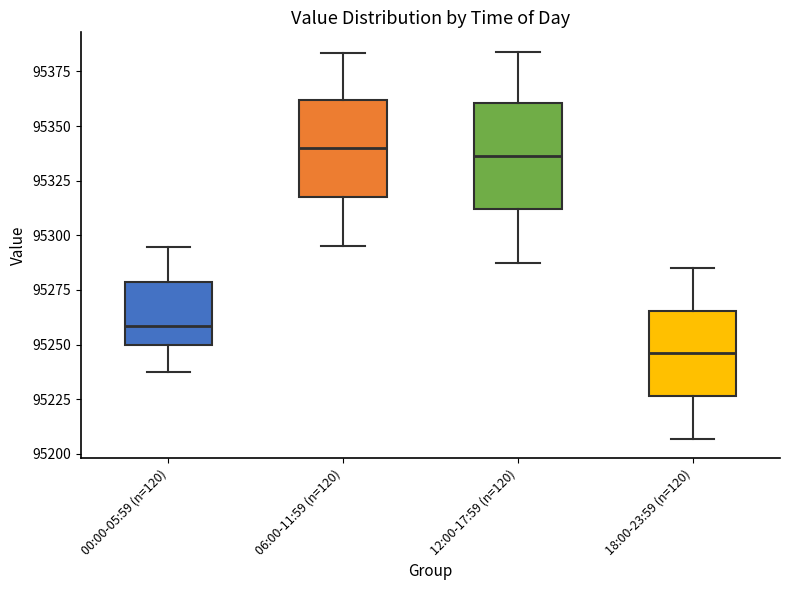

Reading left to right, transcribe this box plot: for each box, give where its median line is, the range the box spans, and where its two whiskers end, as read against the y-axis. The values are not printed on the chart, so give them approximately, as read against the axis.

00:00-05:59 (n=120): median 95260, box 95250 to 95280, whiskers 95235 to 95295
06:00-11:59 (n=120): median 95340, box 95315 to 95360, whiskers 95295 to 95385
12:00-17:59 (n=120): median 95335, box 95310 to 95360, whiskers 95290 to 95385
18:00-23:59 (n=120): median 95245, box 95225 to 95265, whiskers 95205 to 95285